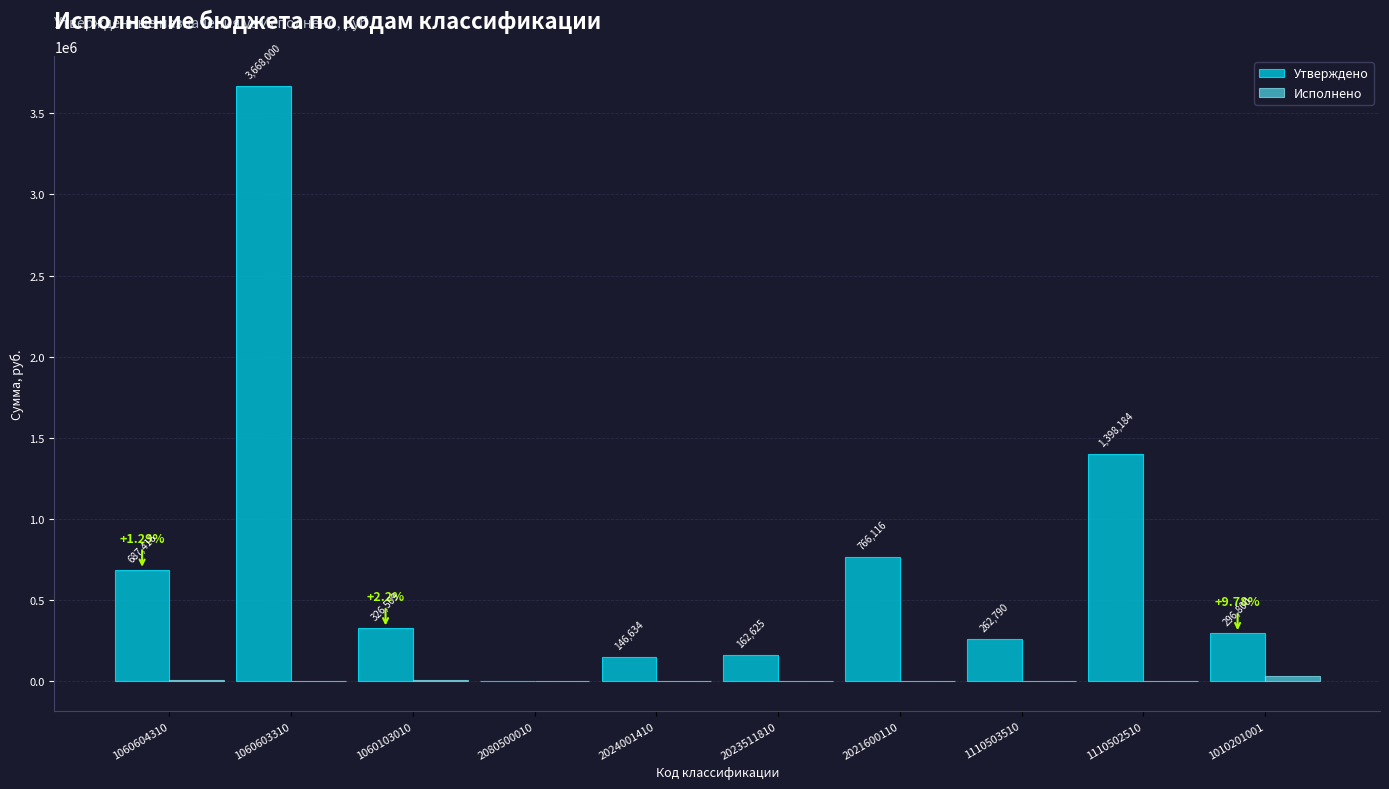

Between 2024001410 and 2023511810, which series saw the biggest shift?

Утверждено